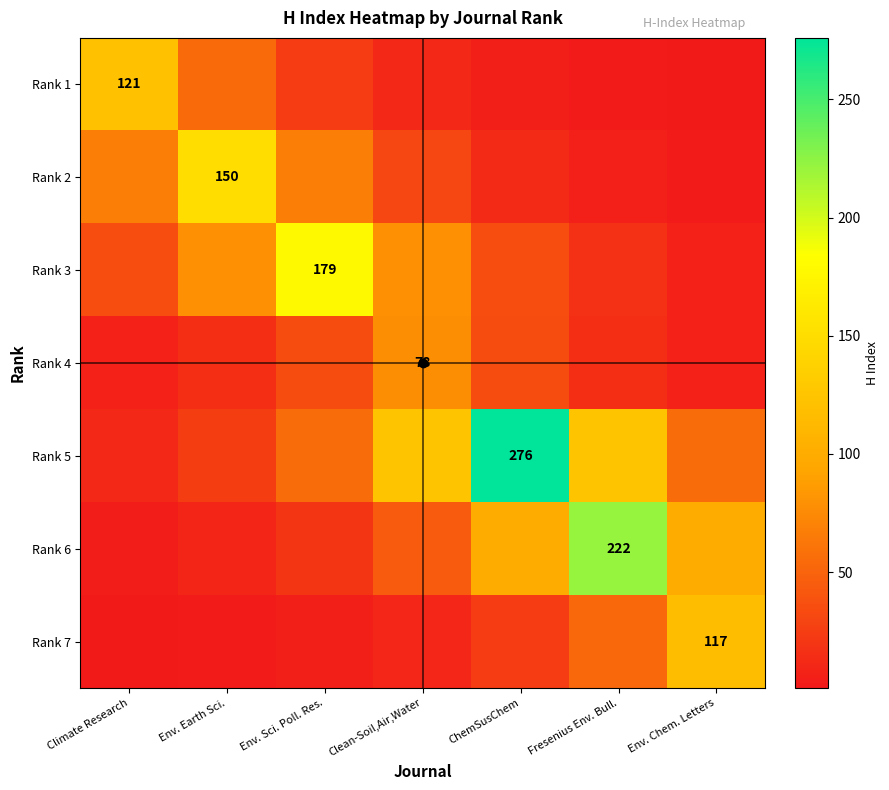

Which series changed the most between Climate Research and Env. Sci. Poll. Res.?

Rank 3